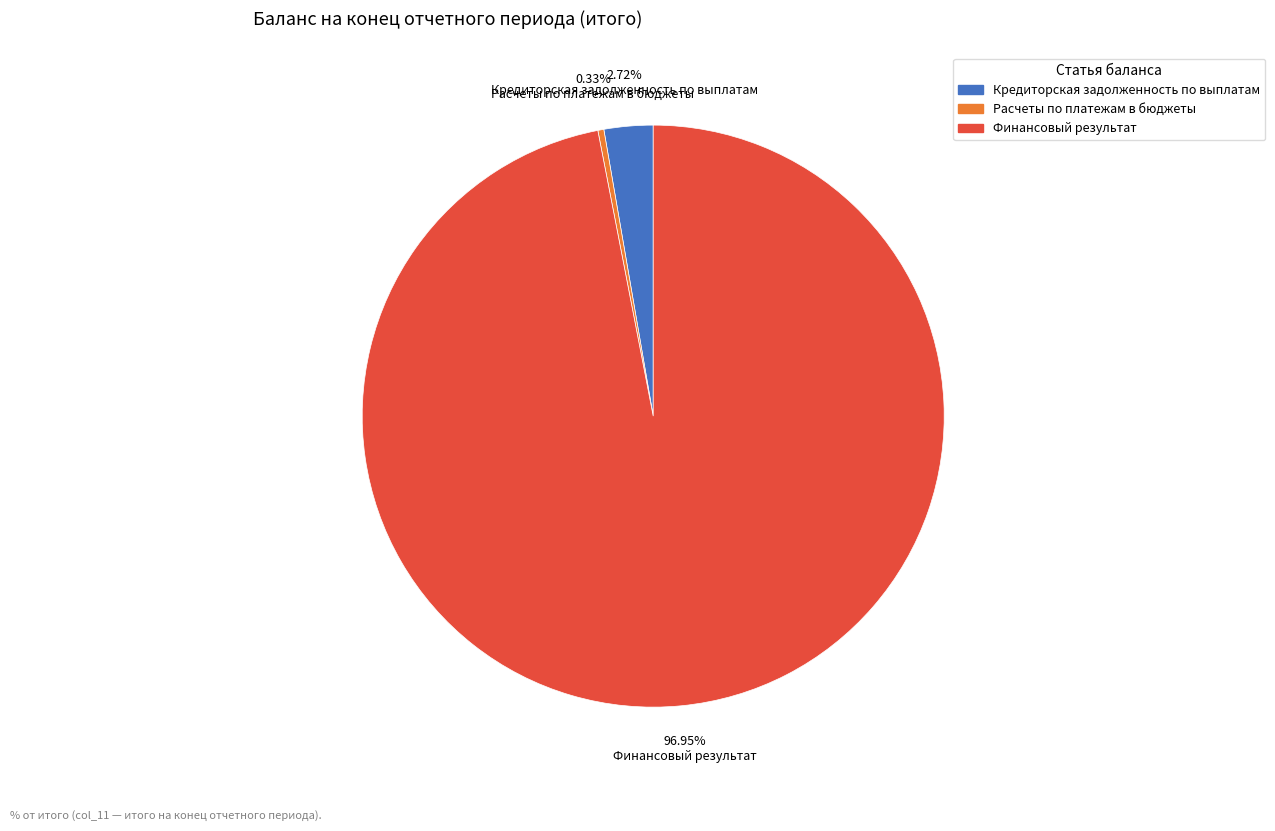

Is it true that Финансовый результат is 84% of the pie?

False